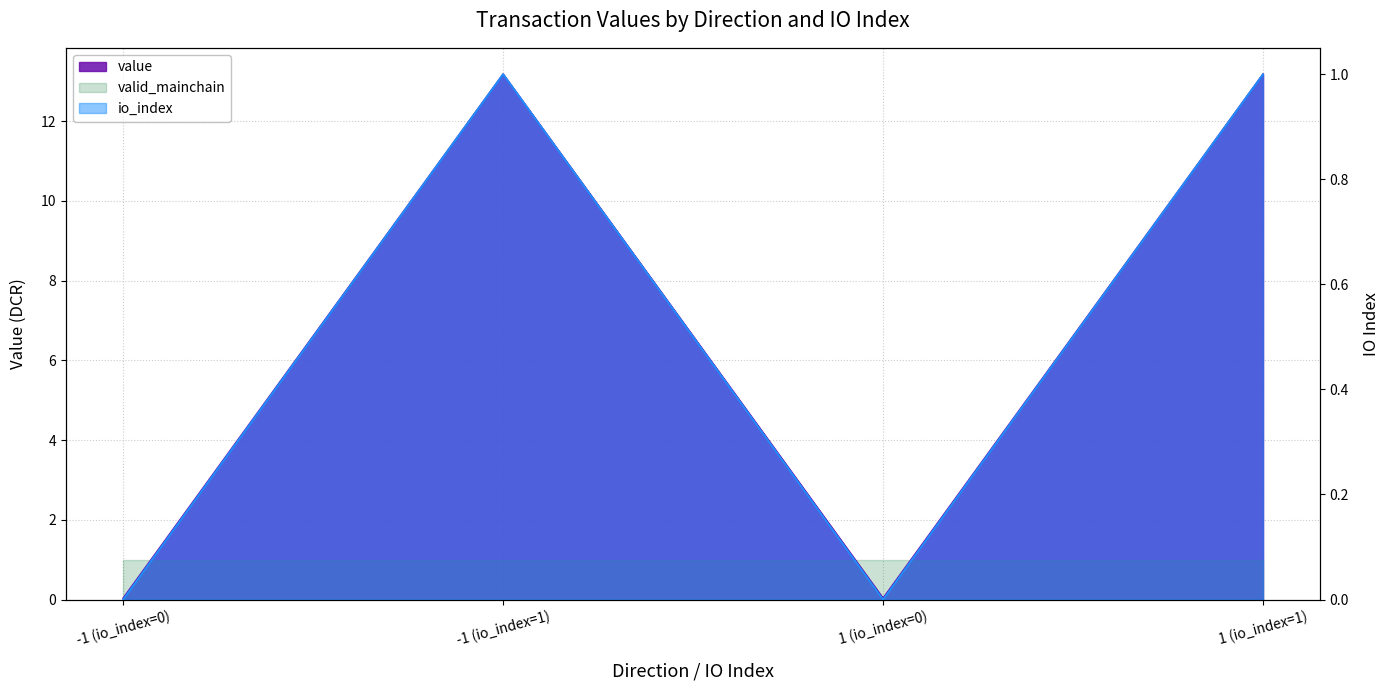

Is it true that value equals 0.1 at 1 (io_index=0)?

False